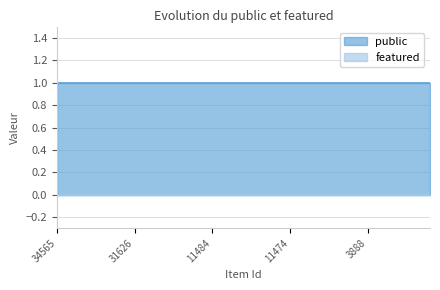

Which category has the lowest value in the featured series?

34565